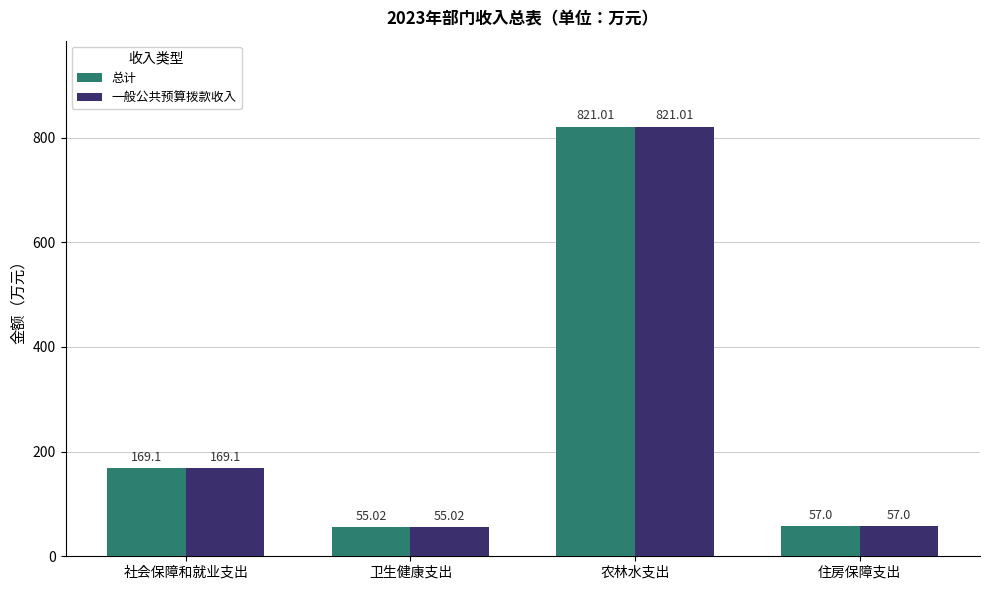

What is the label of the 3rd bar from the left?

农林水支出